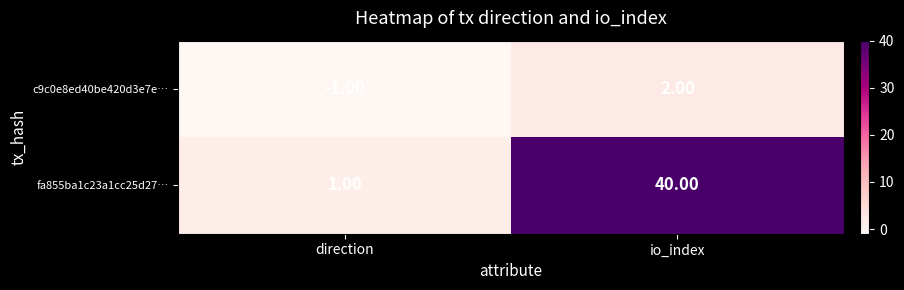

List the series in order of their overall mean, highest first.

fa855ba1c23a1cc25d27…, c9c0e8ed40be420d3e7e…